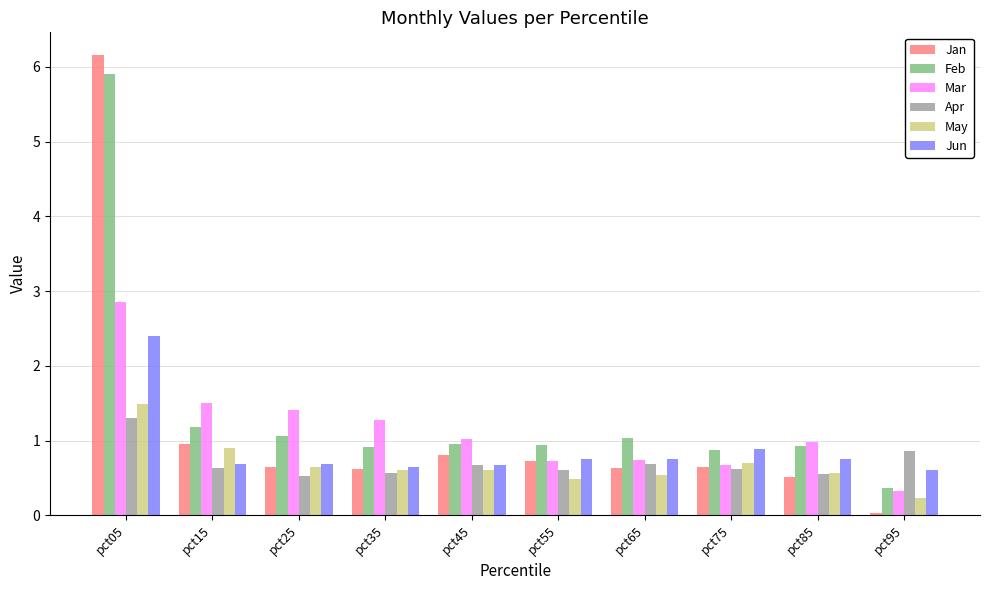

True or false: Mar has a value of 2.0 at pct05.

False